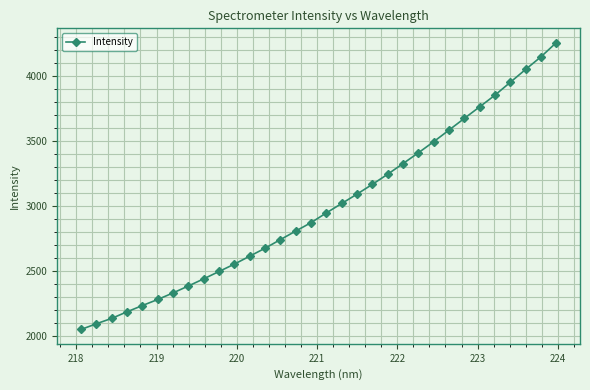

What is the maximum value shown in the chart?

4259.1